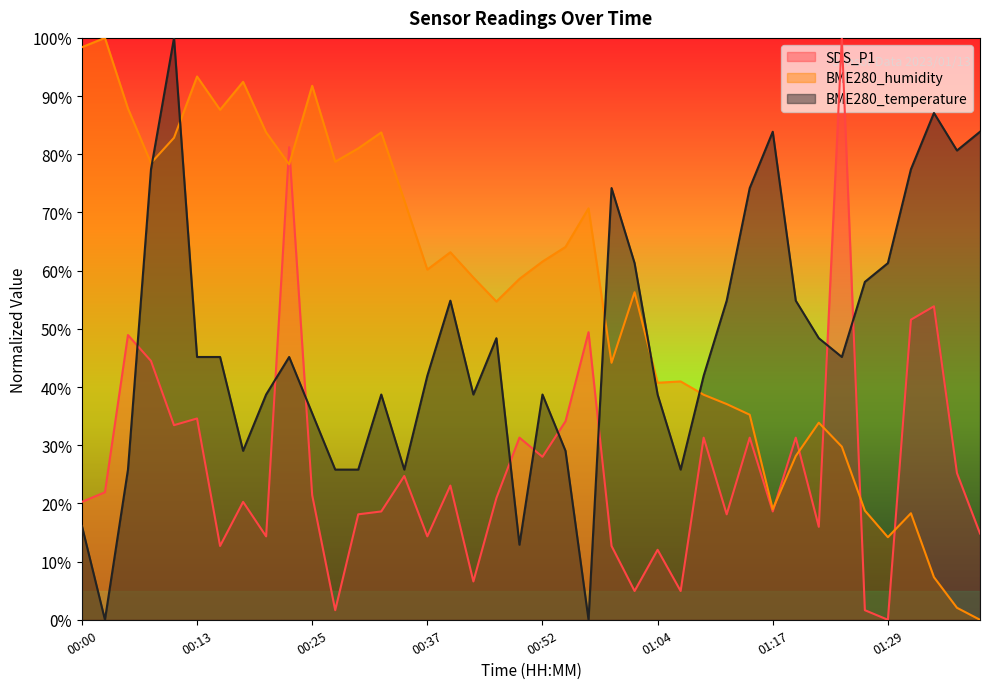

Which series has the largest total across all categories?

BME280_humidity